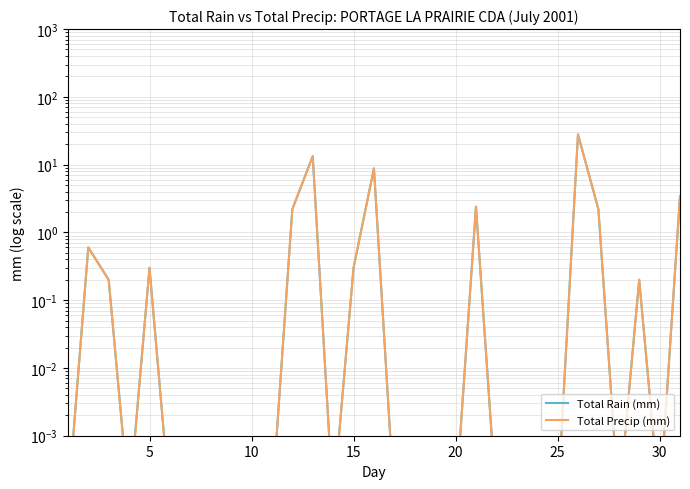

True or false: Total Rain (mm) and Total Precip (mm) intersect in this chart.

False